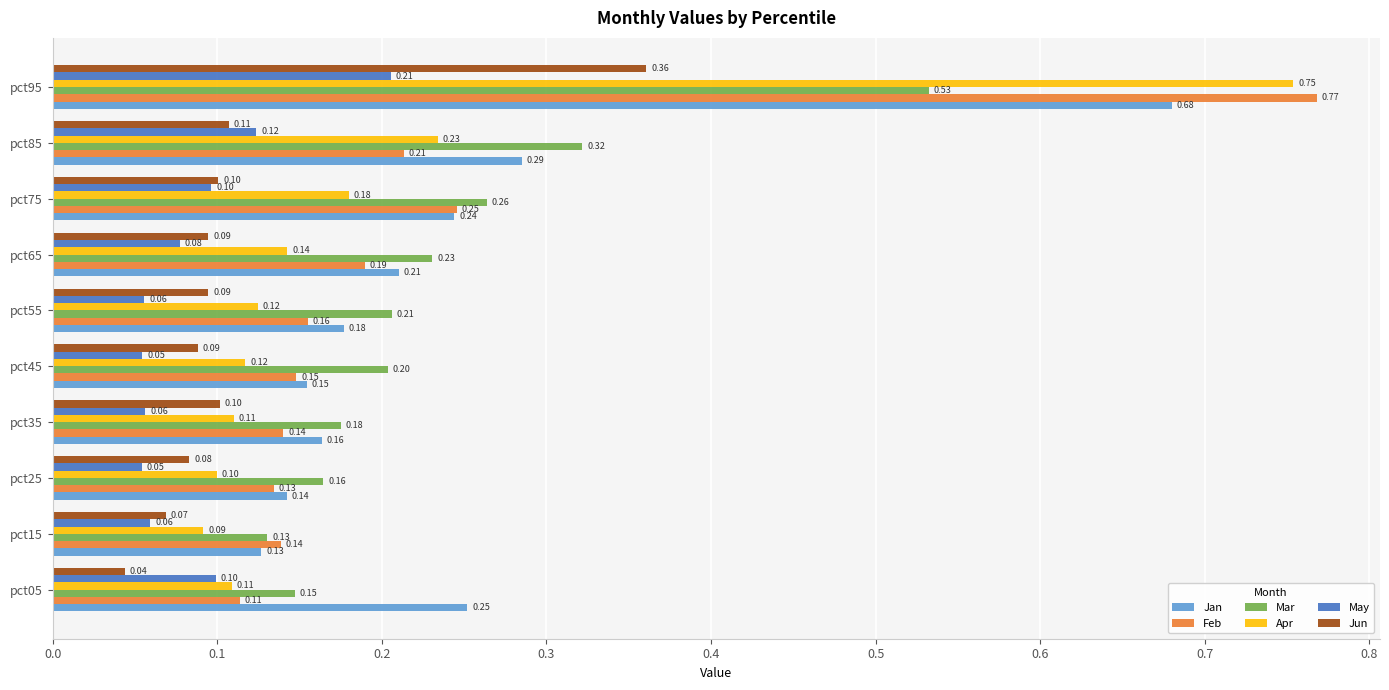

List the series in order of their peak value, lowest first.

May, Jun, Mar, Jan, Apr, Feb